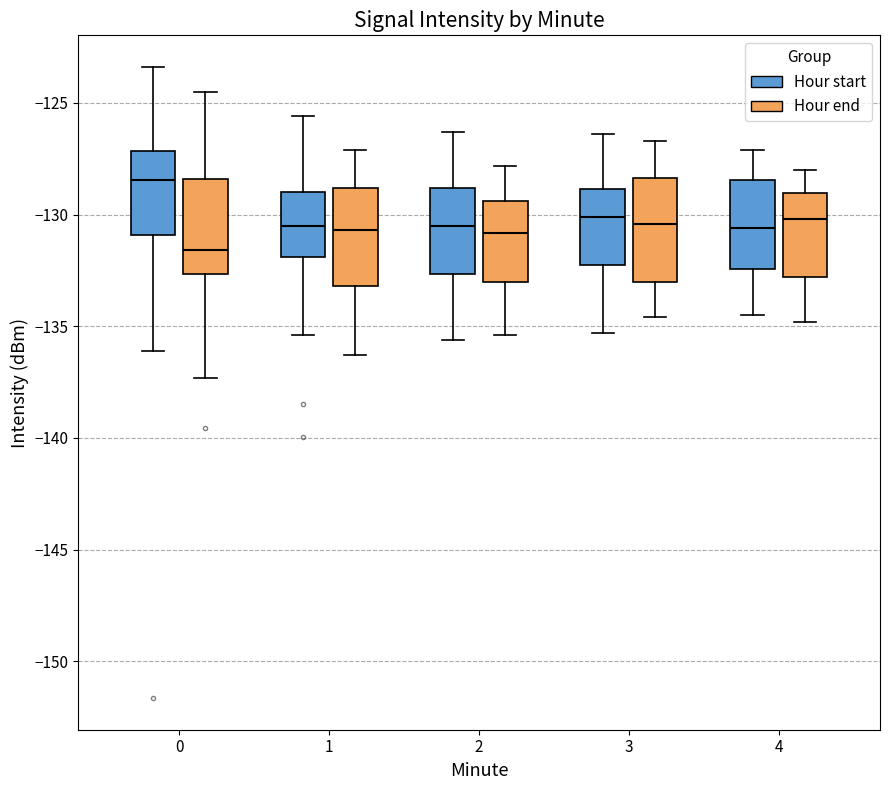

Reading left to right, read every box against the y-axis: the position of its median line, the range the box covers, and the ends of its whiskers. The values are not printed on the chart, so give them approximately, as read against the axis.

0 (Hour start): median -128.5, box -131.0 to -127.0, whiskers -136.0 to -123.5
0 (Hour end): median -131.5, box -132.5 to -128.5, whiskers -137.5 to -124.5
1 (Hour start): median -130.5, box -132.0 to -129.0, whiskers -135.5 to -125.5
1 (Hour end): median -130.5, box -133.0 to -129.0, whiskers -136.5 to -127.0
2 (Hour start): median -130.5, box -132.5 to -129.0, whiskers -135.5 to -126.5
2 (Hour end): median -131.0, box -133.0 to -129.5, whiskers -135.5 to -128.0
3 (Hour start): median -130.0, box -132.0 to -129.0, whiskers -135.5 to -126.5
3 (Hour end): median -130.5, box -133.0 to -128.5, whiskers -134.5 to -126.5
4 (Hour start): median -130.5, box -132.5 to -128.5, whiskers -134.5 to -127.0
4 (Hour end): median -130.0, box -133.0 to -129.0, whiskers -135.0 to -128.0